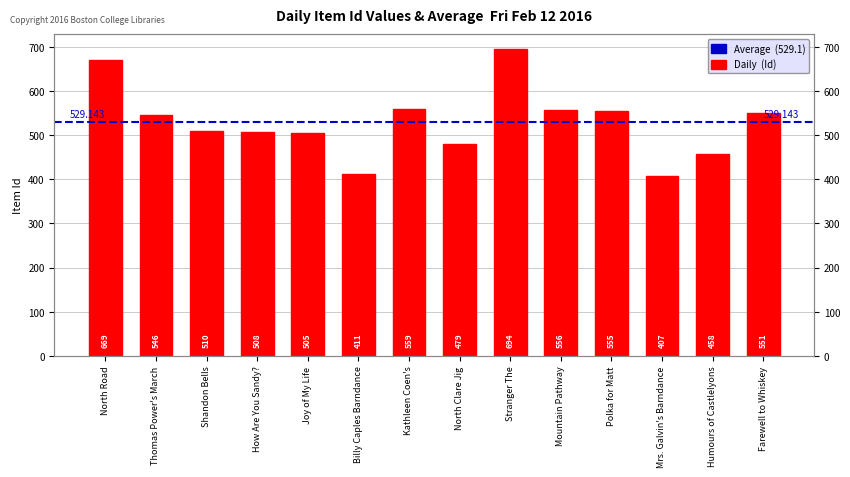

Are the bars horizontal?

No